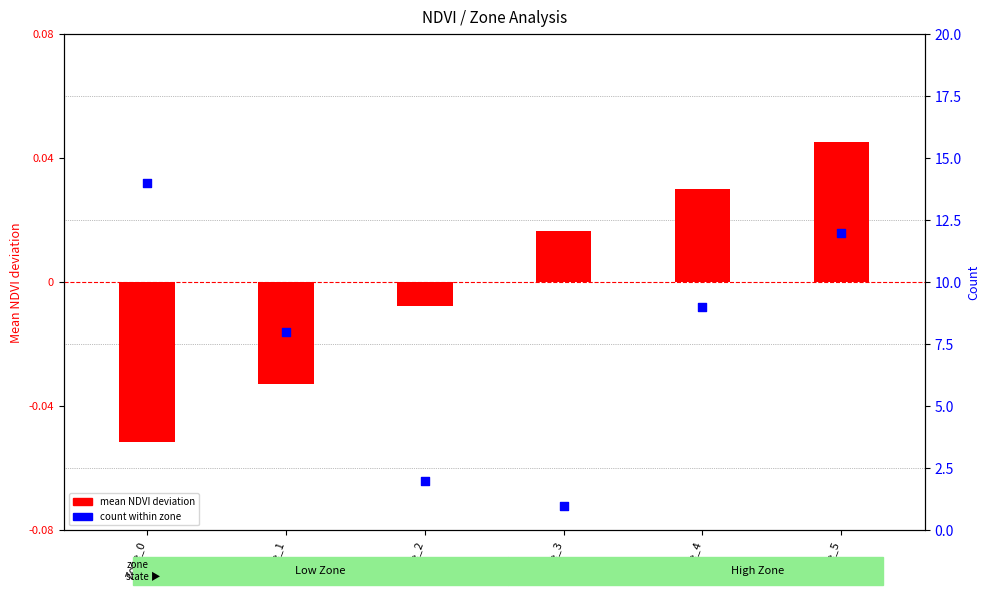

What is the total value across all series at Zone_0?

13.9